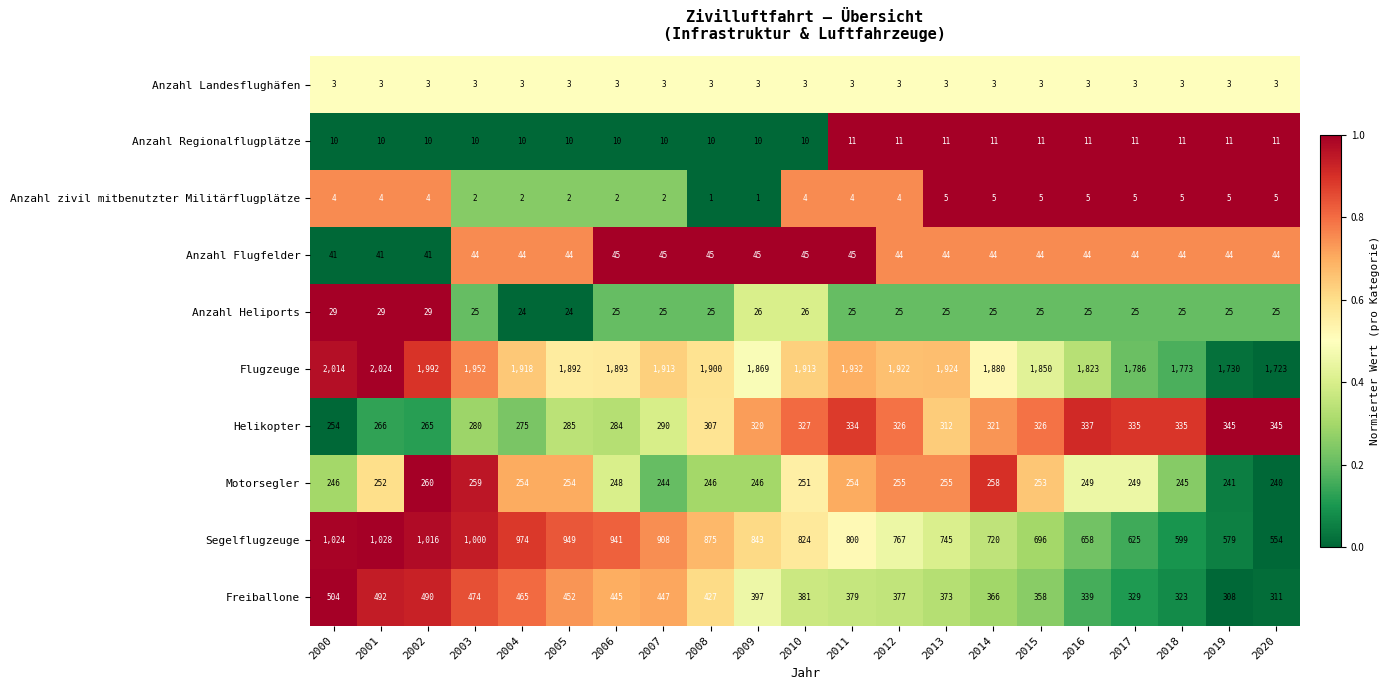

Which category has the lowest value in the Freiballone series?

2019